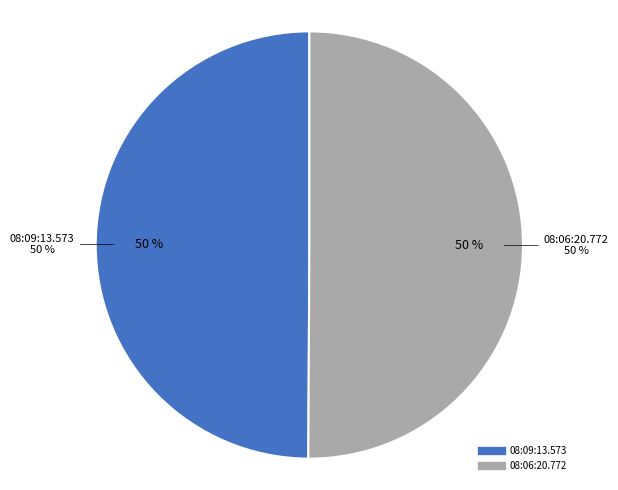

How much of the chart is everything except 08:06:20.772?

49.9%